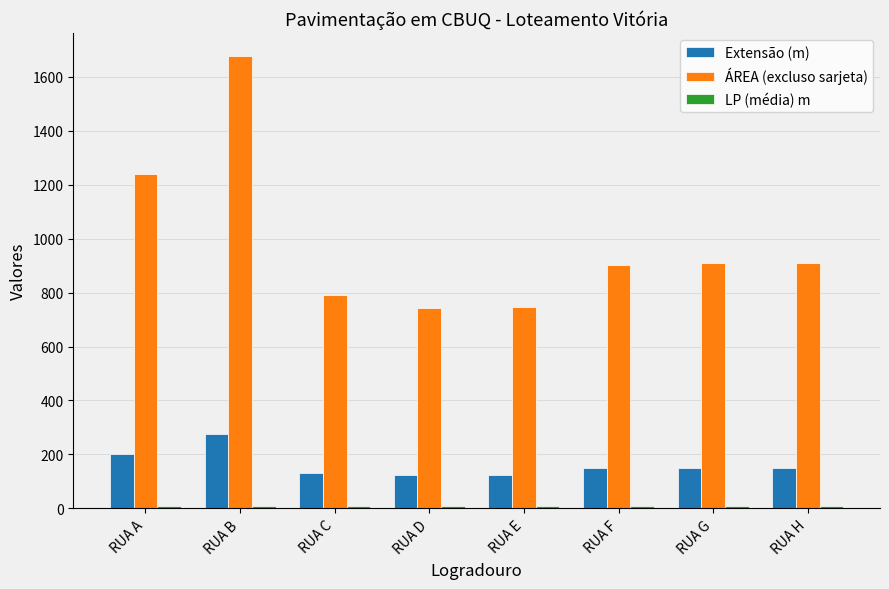

What is the difference between the highest and lowest values at RUA F?

896.8